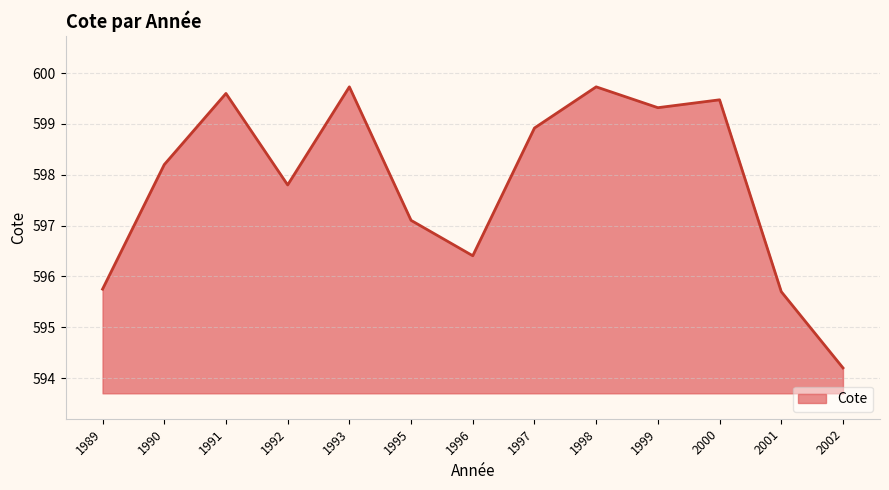

Between 1992 and 1995, which is larger?

1992